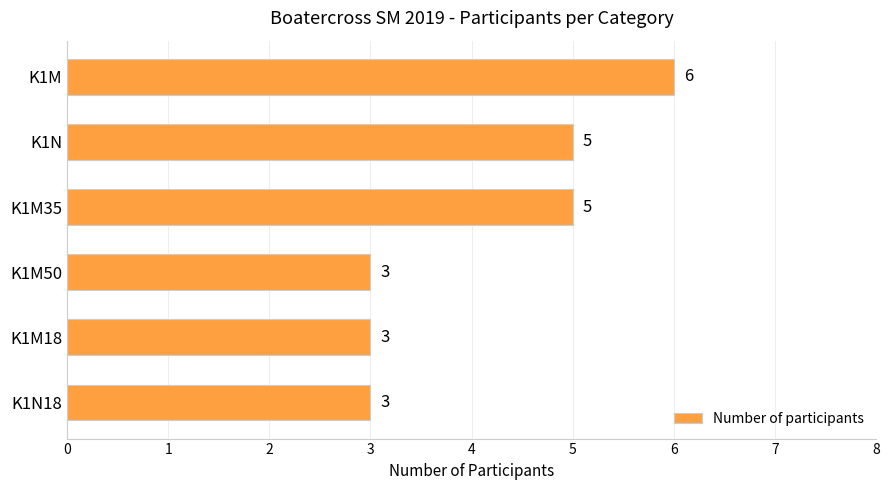

How many data points are less than 5?

3